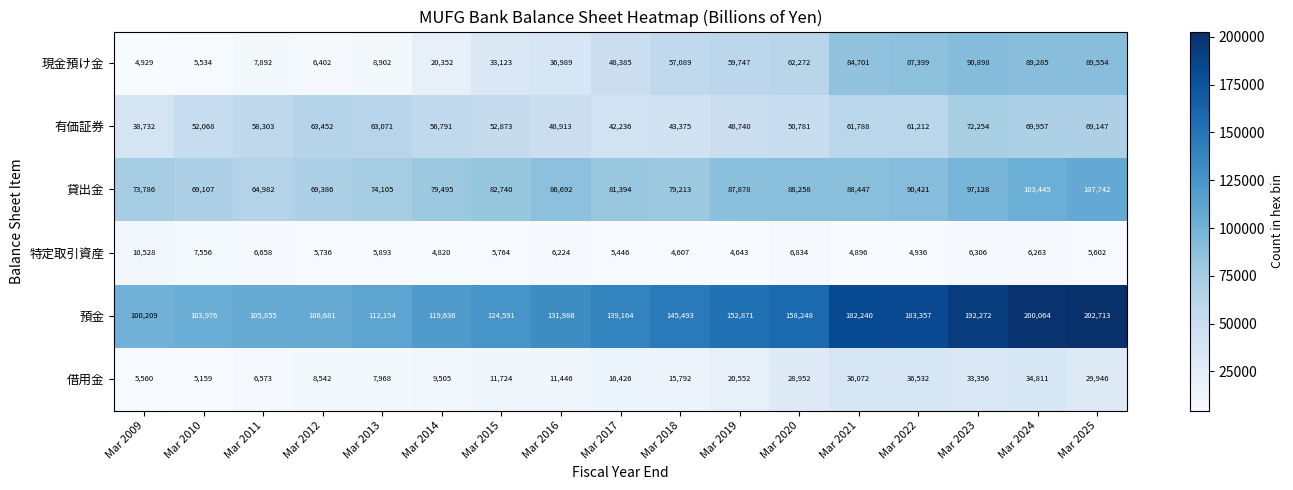

Rank the series by their maximum value, from highest to lowest.

預金, 貸出金, 現金預け金, 有価証券, 借用金, 特定取引資産